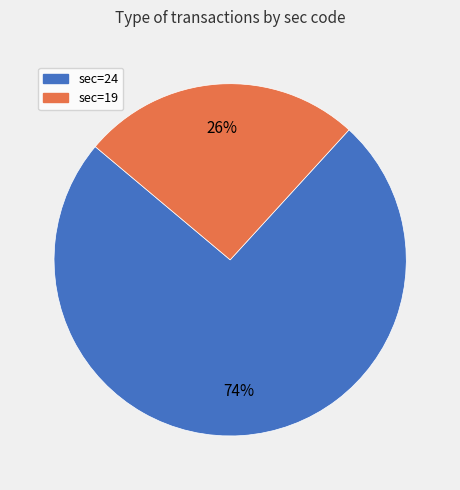

How many slices are in this pie chart?

2